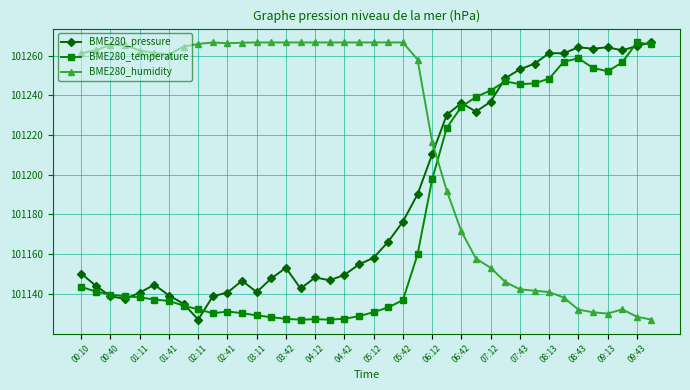

Is this an area chart (filled region under the line)?

No